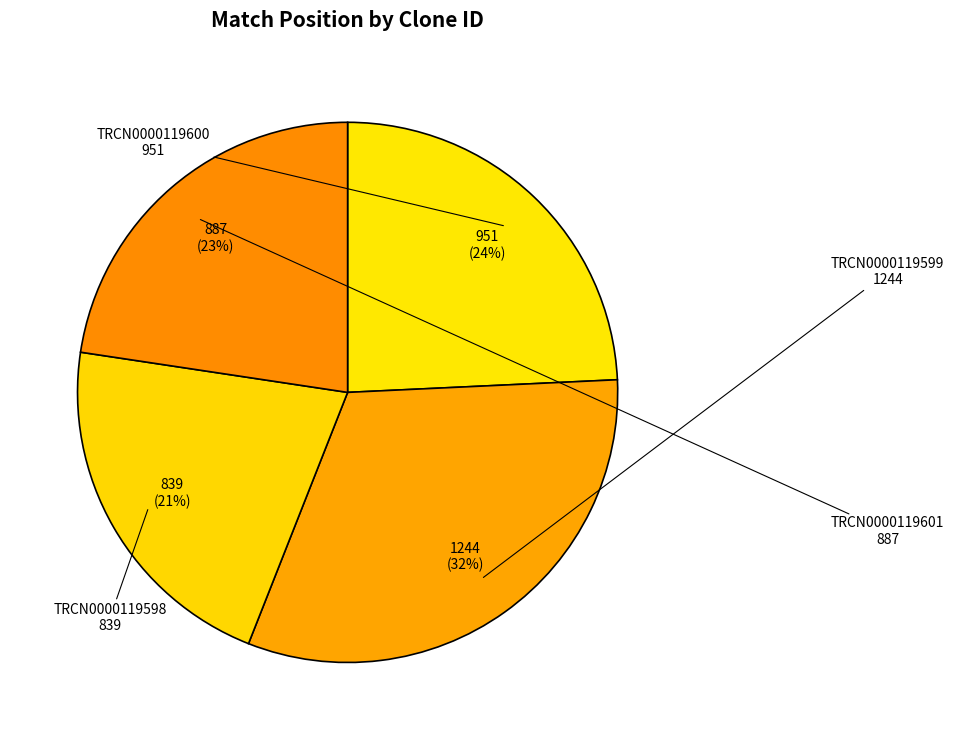

Rank the categories by value from lowest to highest.

TRCN0000119598, TRCN0000119601, TRCN0000119600, TRCN0000119599